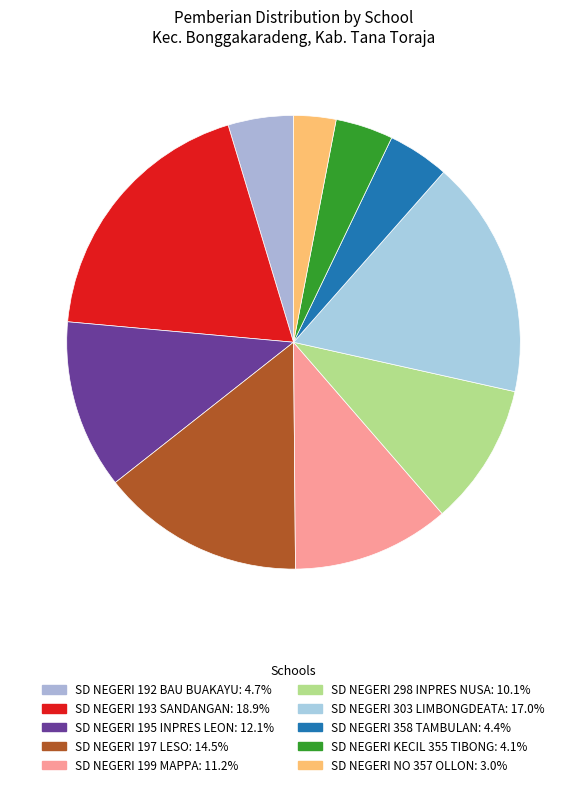

How many slices are in this pie chart?

10